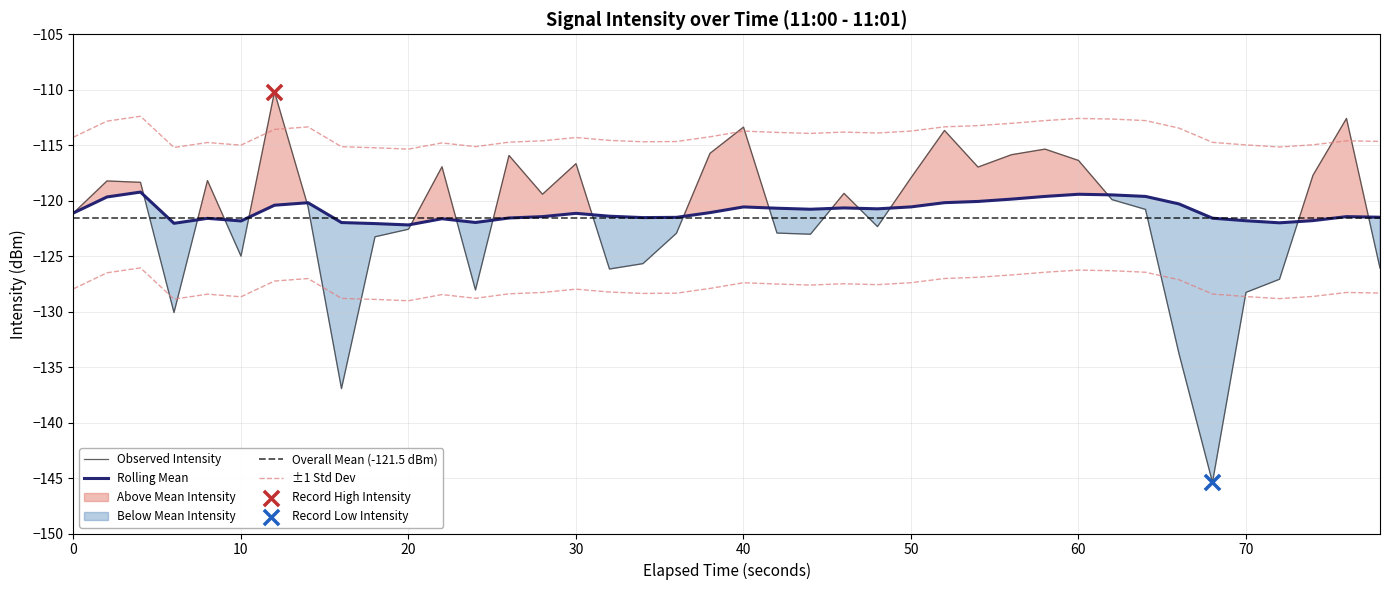

Which series contains the highest Y value?

intensity(dBm)